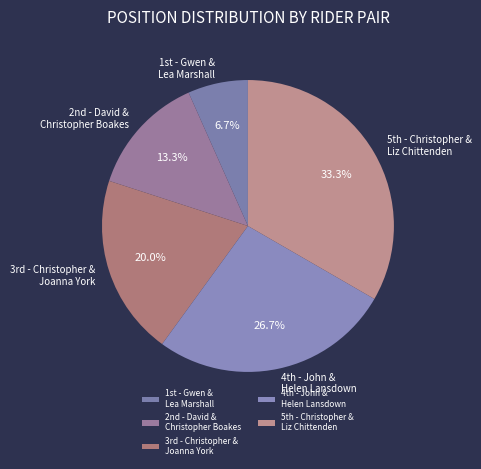

Rank the categories by value from highest to lowest.

5th - Christopher & Liz Chittenden, 4th - John & Helen Lansdown, 3rd - Christopher & Joanna York, 2nd - David & Christopher Boakes, 1st - Gwen & Lea Marshall